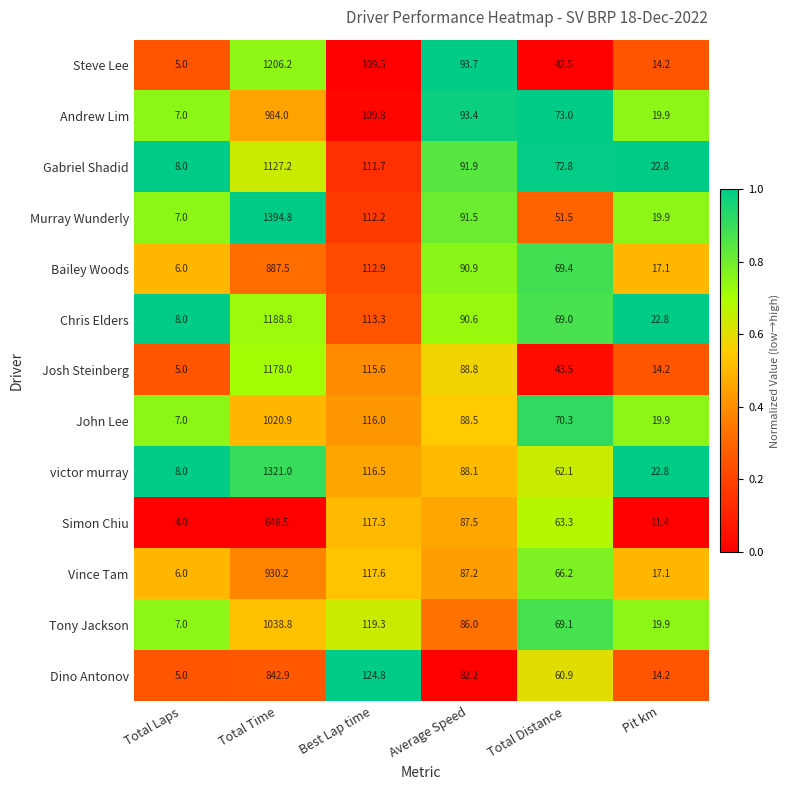

List the series in order of their peak value, highest first.

Murray Wunderly, victor murray, Steve Lee, Chris Elders, Josh Steinberg, Gabriel Shadid, Tony Jackson, John Lee, Andrew Lim, Vince Tam, Bailey Woods, Dino Antonov, Simon Chiu